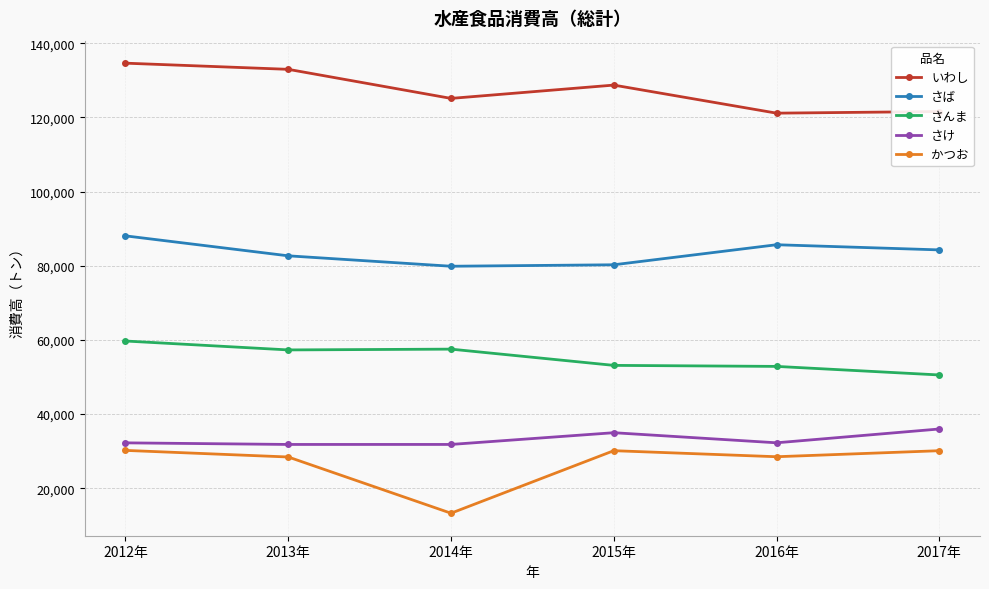

The さば series shows 120425 at 2013年. True or false?

False